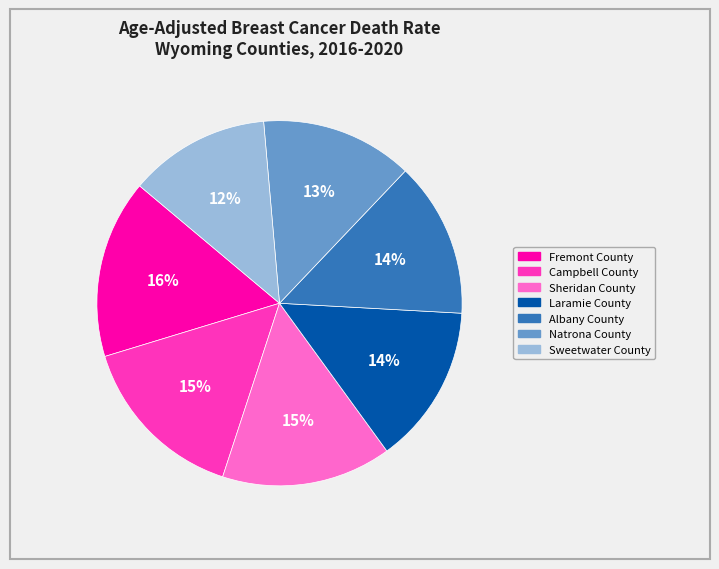

Do Albany County and Natrona County together represent more than half of the pie?

No